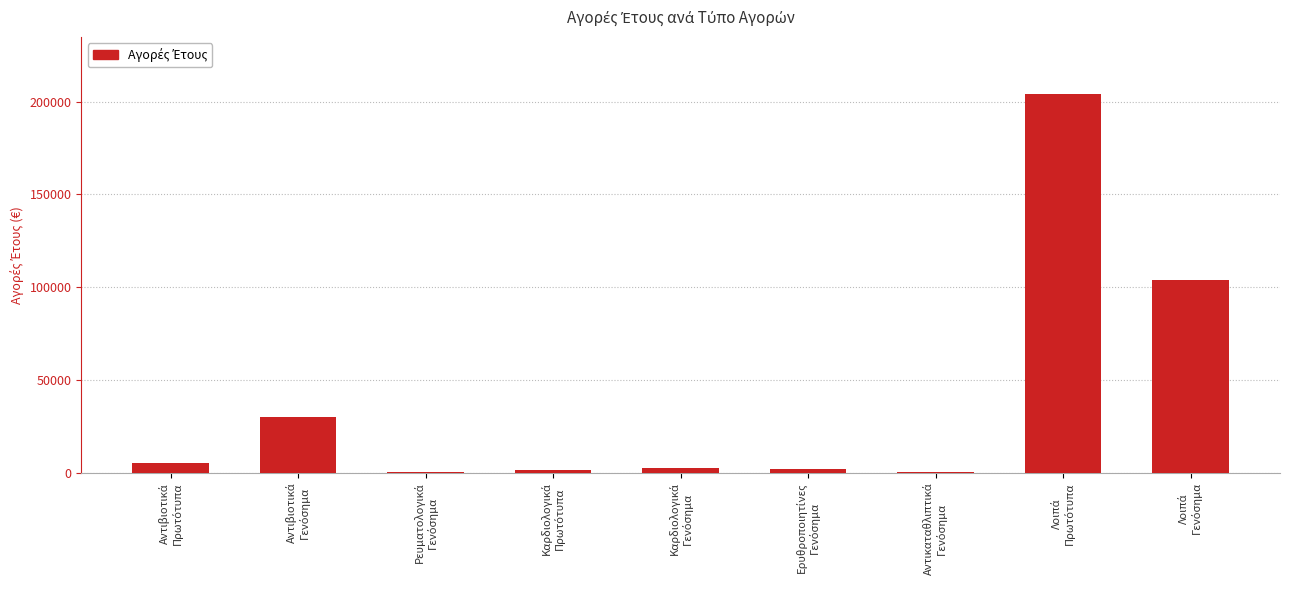

What is the greatest value displayed?

204342.2